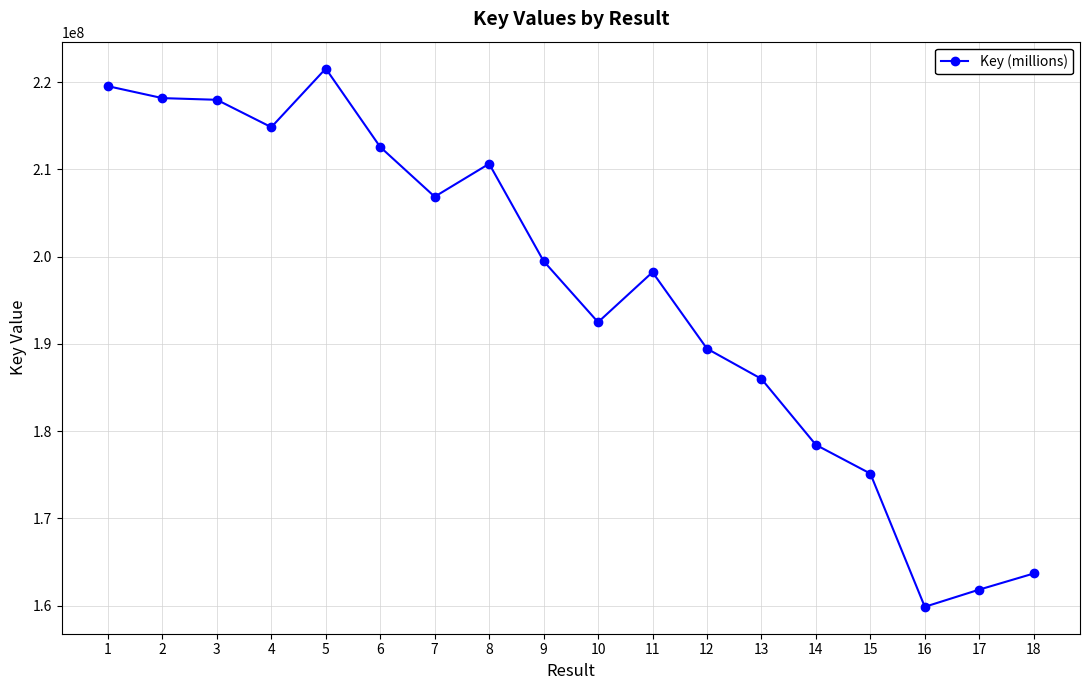

What is the value of the 14th point from the left?

178436472